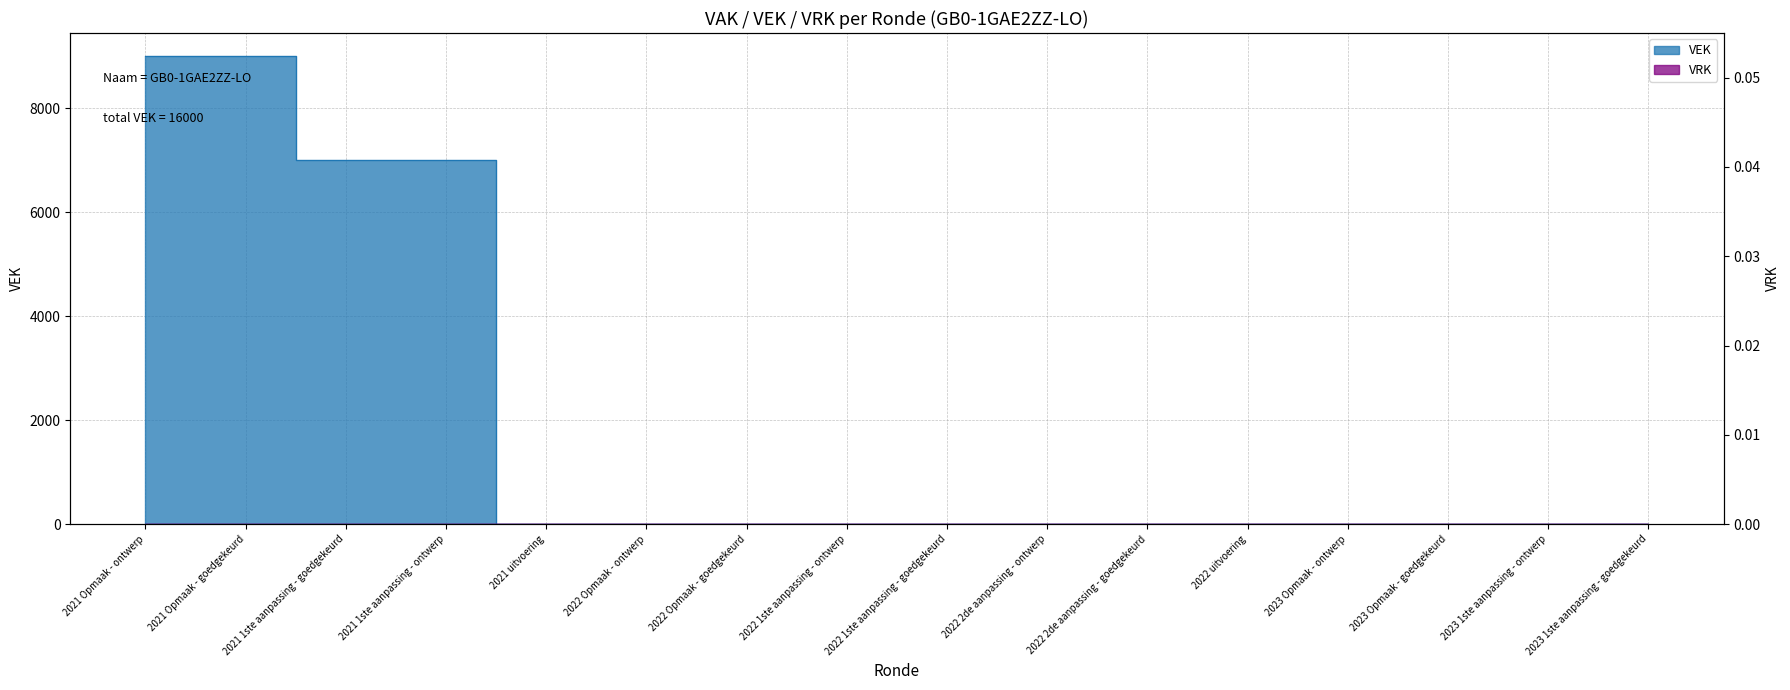

What is the label of the 7th point from the left?

2022 Opmaak - goedgekeurd